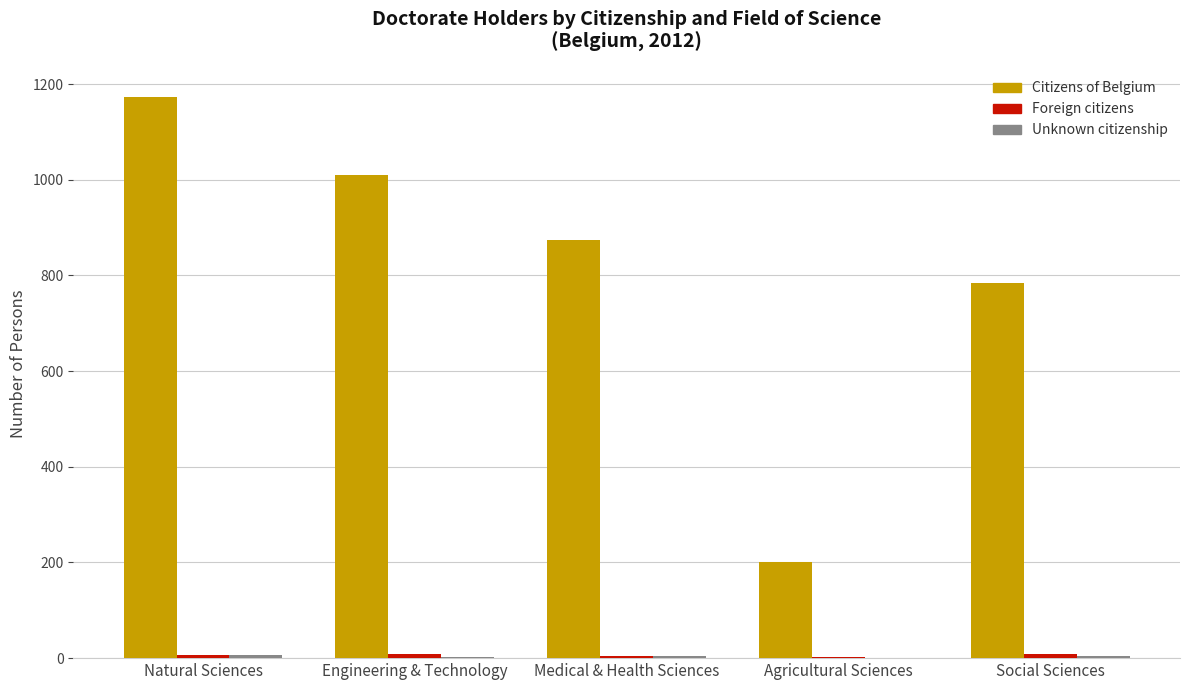

At which category is the sum across all series the highest?

Natural Sciences